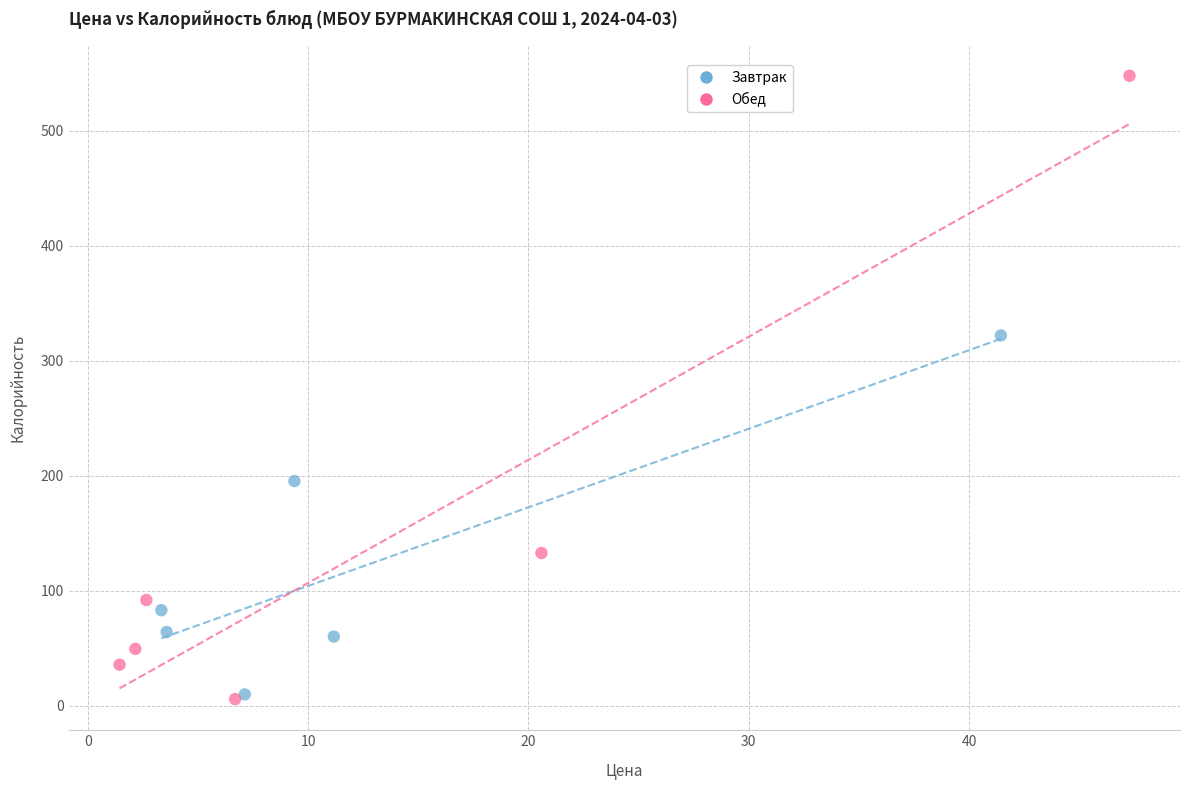

What are all the series names shown in the legend?

Завтрак, Обед